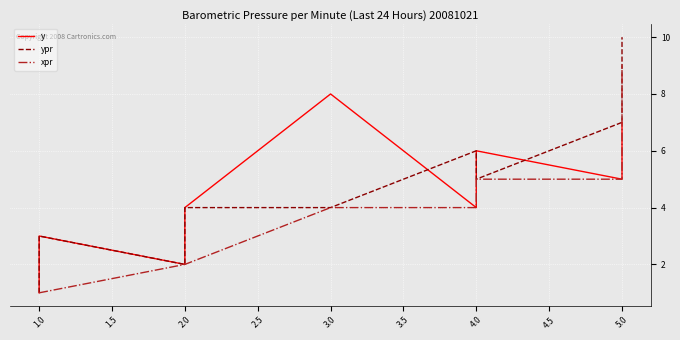

What is the difference between the maximum and second lowest values in the y series?

6